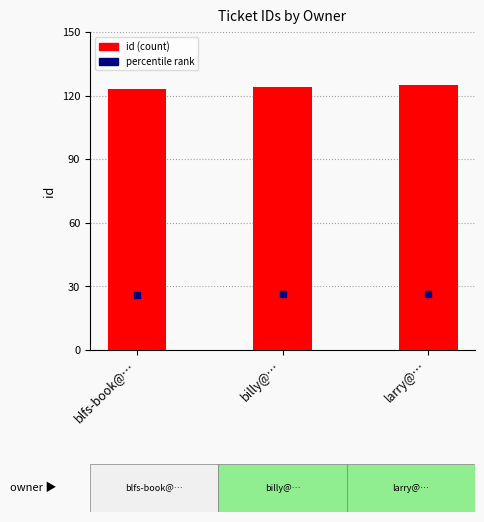

What is the value of the 2nd bar from the left?

124